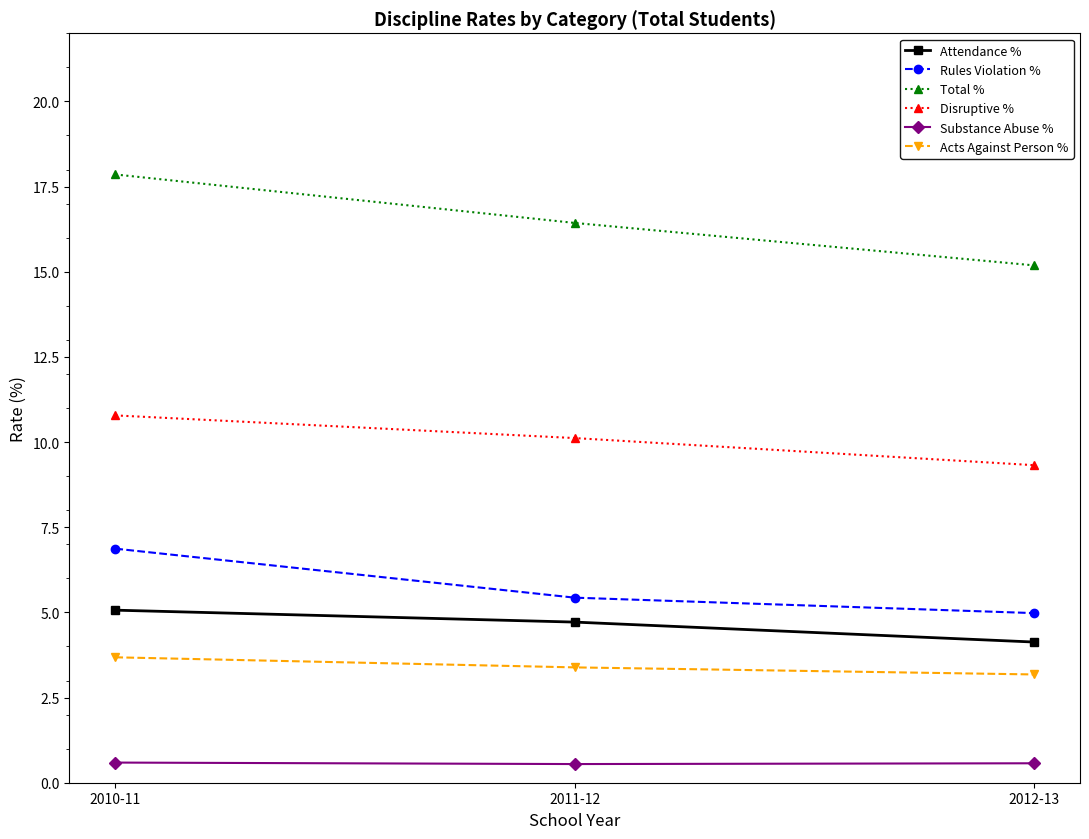

Read the Disruptive % value at 2011-12.

10.1